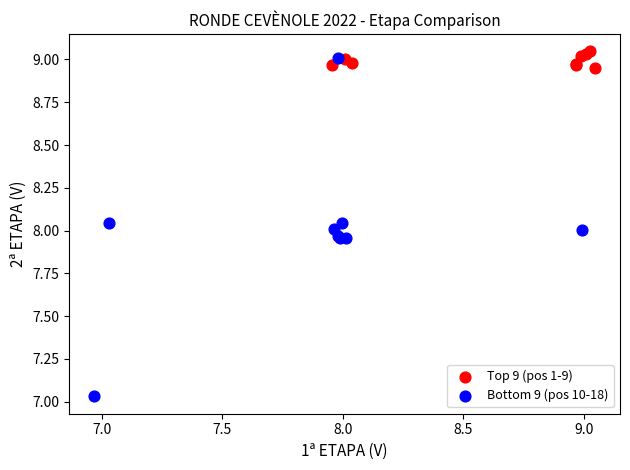

Which series contains the lowest Y value?

Bottom 9 (pos 10-18)